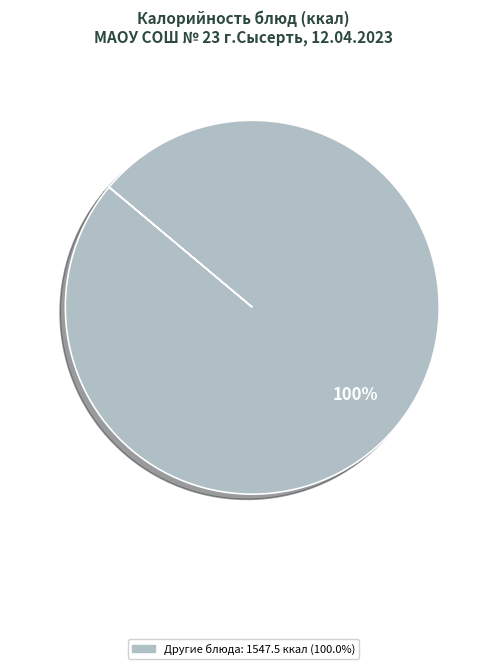

Does any single category account for the majority?

Yes